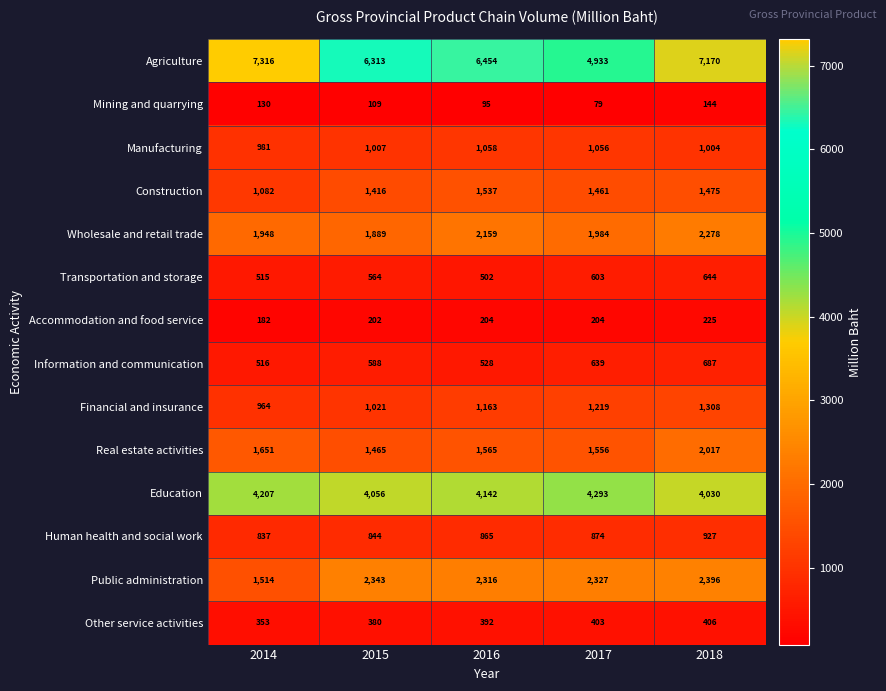

What is the greatest value displayed?

7316